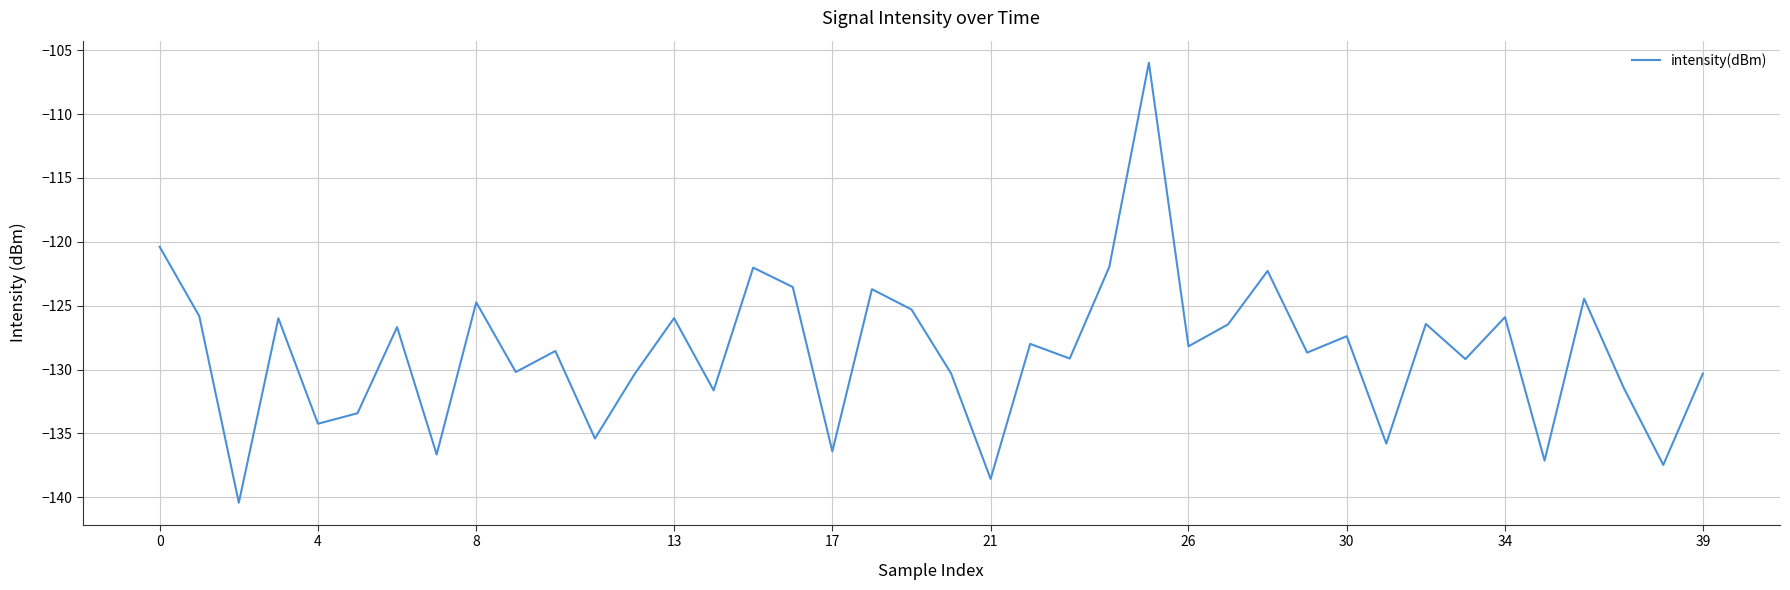

What is the difference between the maximum and minimum values?

34.5